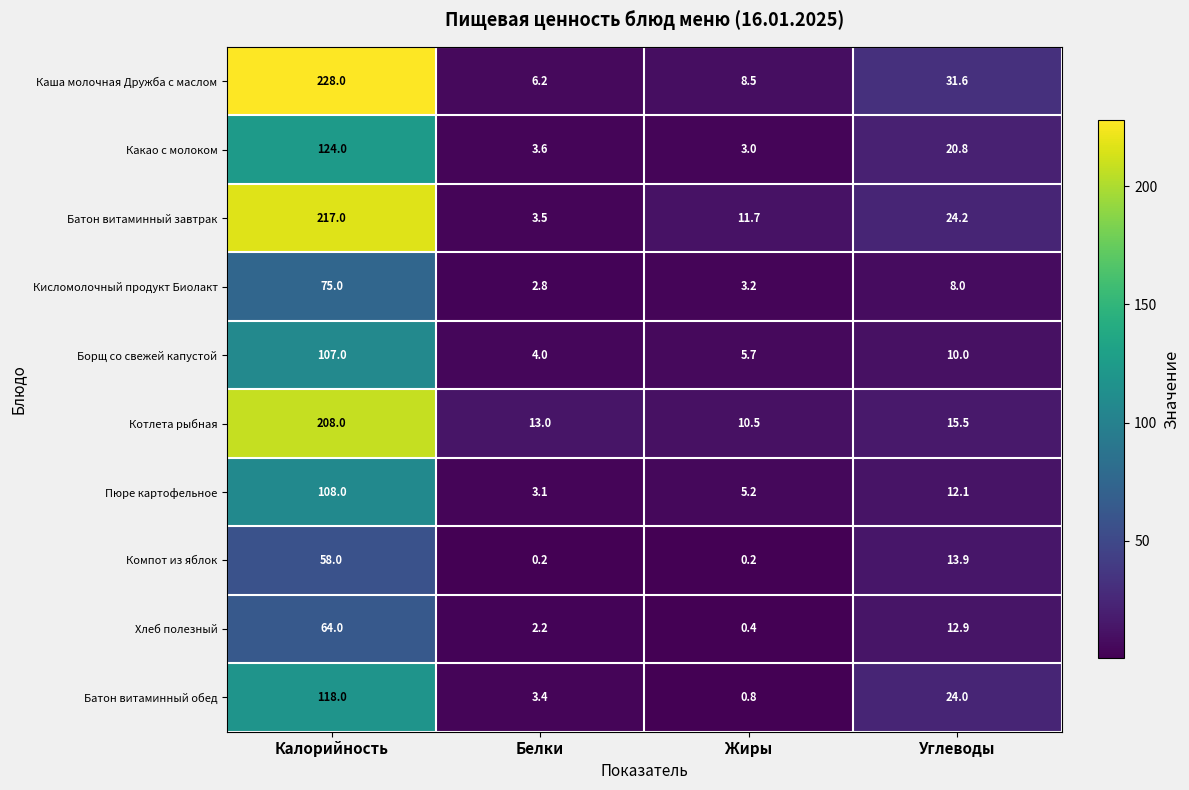

List the series in order of their peak value, lowest first.

Компот из яблок, Хлеб полезный, Кисломолочный продукт Биолакт, Борщ со свежей капустой, Пюре картофельное, Батон витаминный обед, Какао с молоком, Котлета рыбная, Батон витаминный завтрак, Каша молочная Дружба с маслом